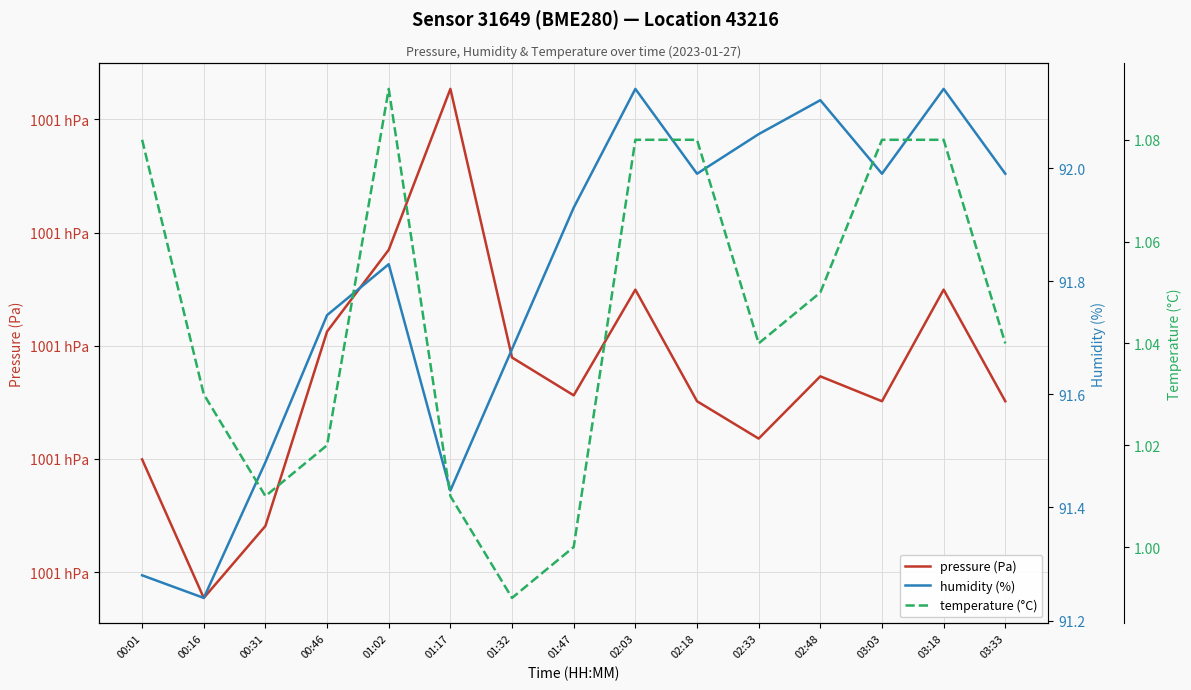

At 00:31, list the series in order from smallest to largest.

temperature (°C), humidity (%), pressure (Pa)